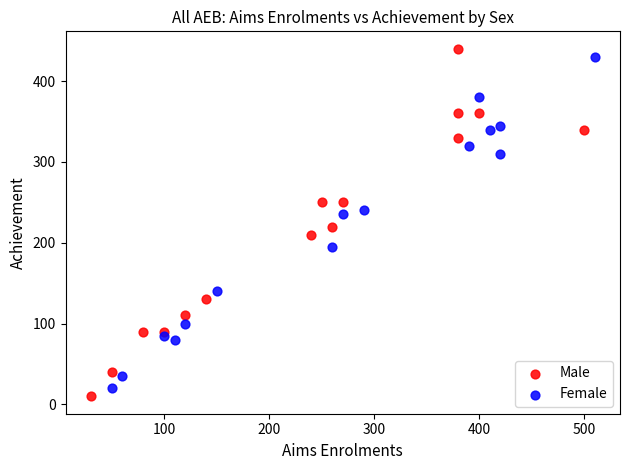

Which series reaches the minimum Y coordinate?

Male